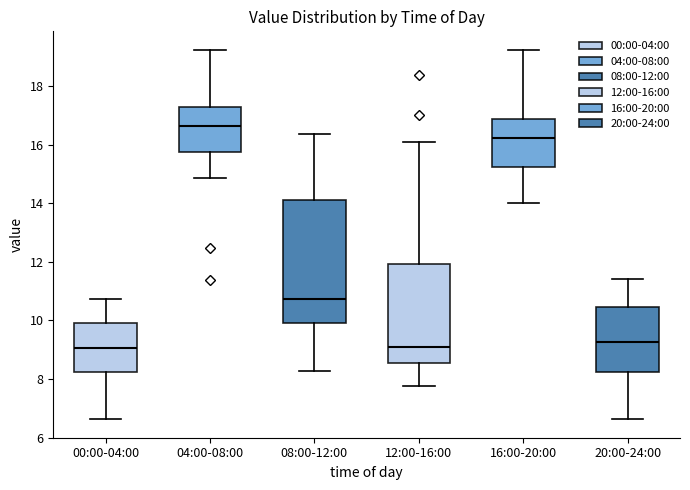

Reading left to right, read every box against the y-axis: the position of its median line, the range the box covers, and the ends of its whiskers. The values are not printed on the chart, so give them approximately, as read against the axis.

00:00-04:00: median 9.0, box 8.2 to 10.0, whiskers 6.6 to 10.8
04:00-08:00: median 16.6, box 15.8 to 17.2, whiskers 14.8 to 19.2
08:00-12:00: median 10.8, box 10.0 to 14.2, whiskers 8.2 to 16.4
12:00-16:00: median 9.2, box 8.6 to 12.0, whiskers 7.8 to 16.0
16:00-20:00: median 16.2, box 15.2 to 16.8, whiskers 14.0 to 19.2
20:00-24:00: median 9.2, box 8.2 to 10.4, whiskers 6.6 to 11.4